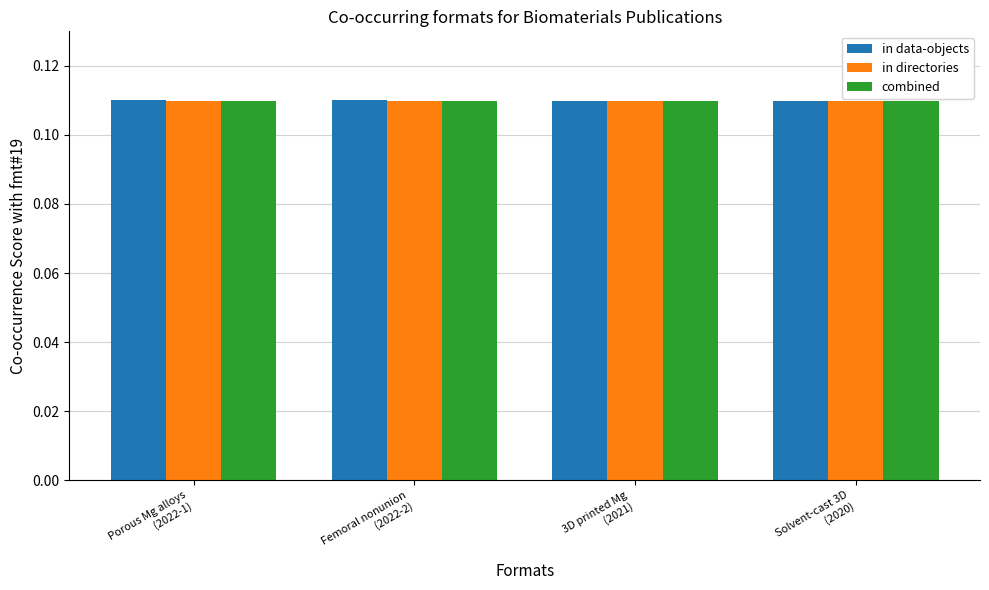

Does the chart contain any negative values?

No